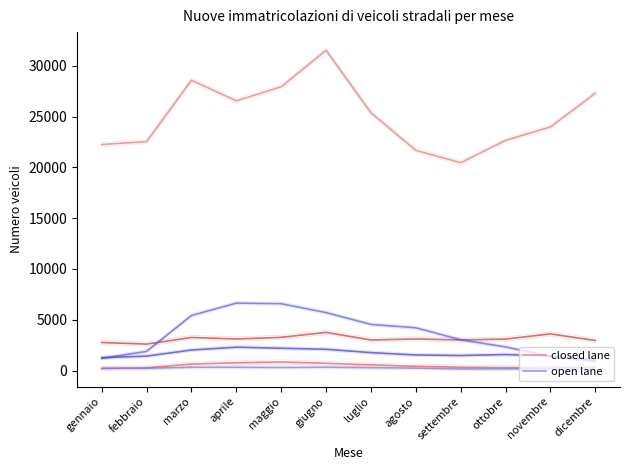

How many values in the open lane series are below 235?

6